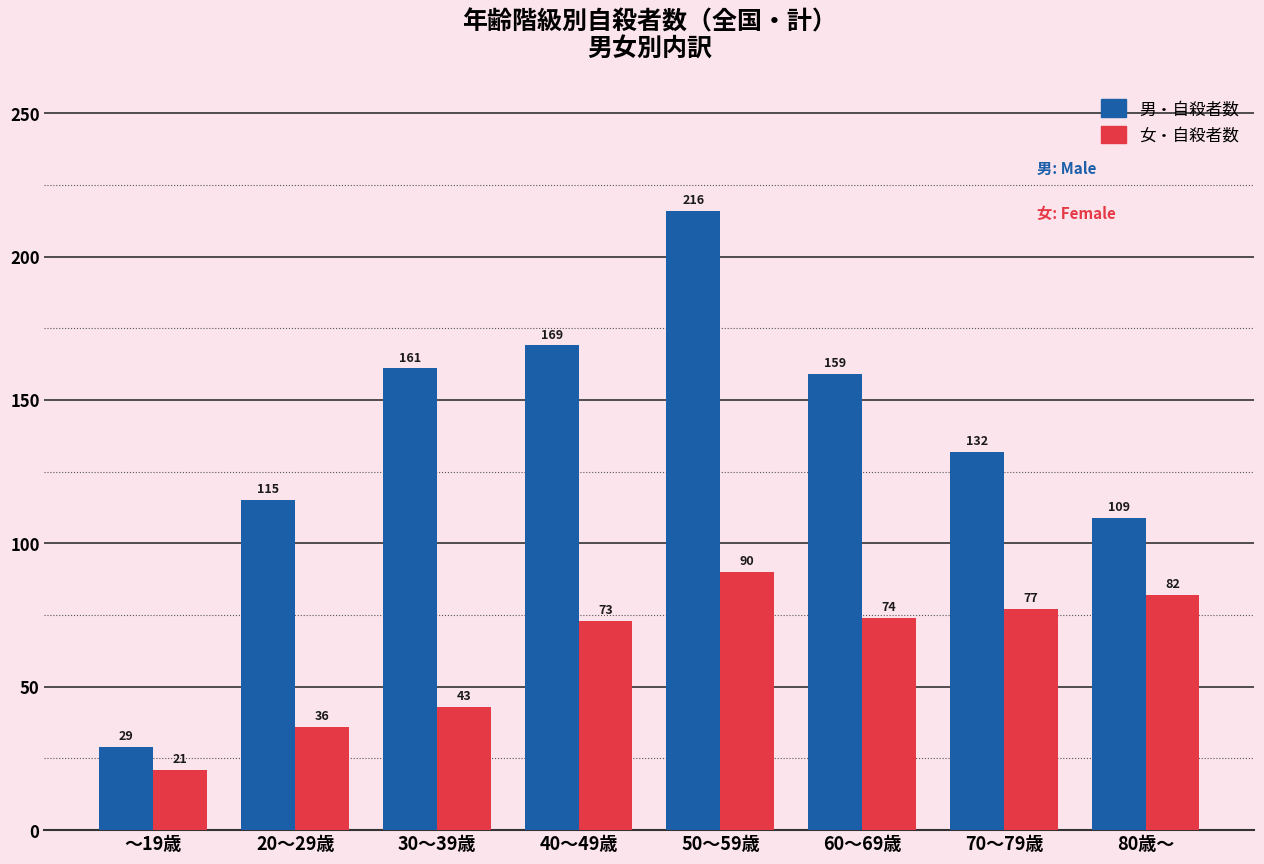

What is the spread (max minus min) of values at ～19歳?

8